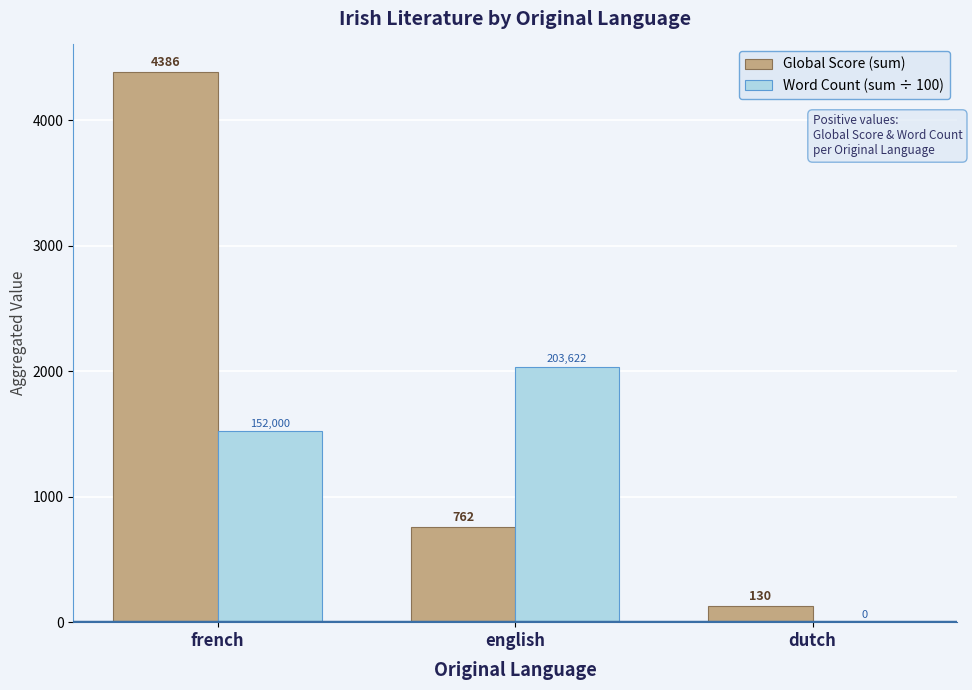

Is the value of Word Count (sum ÷ 100) at english greater than the value of Global Score (sum) at french?

No